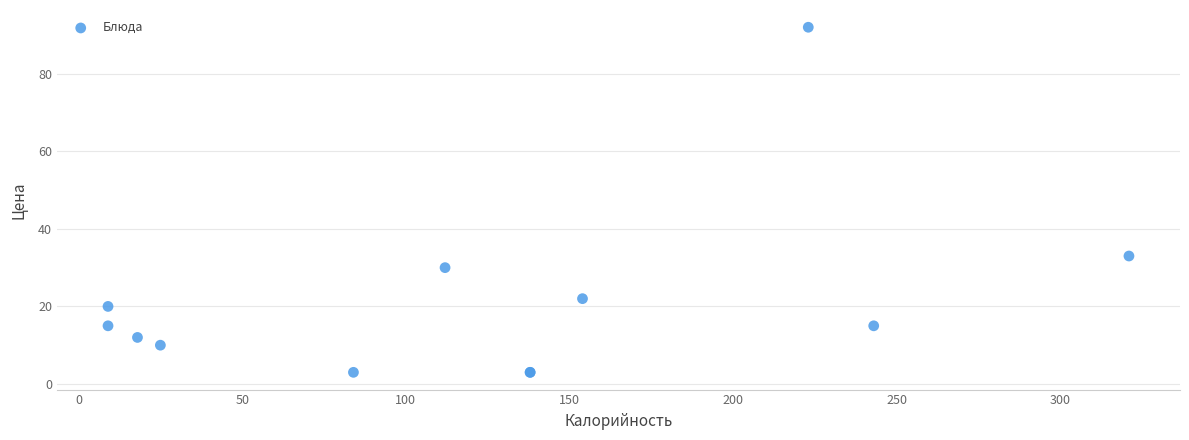

What Y value in the scatter plot is closest to 47?

33